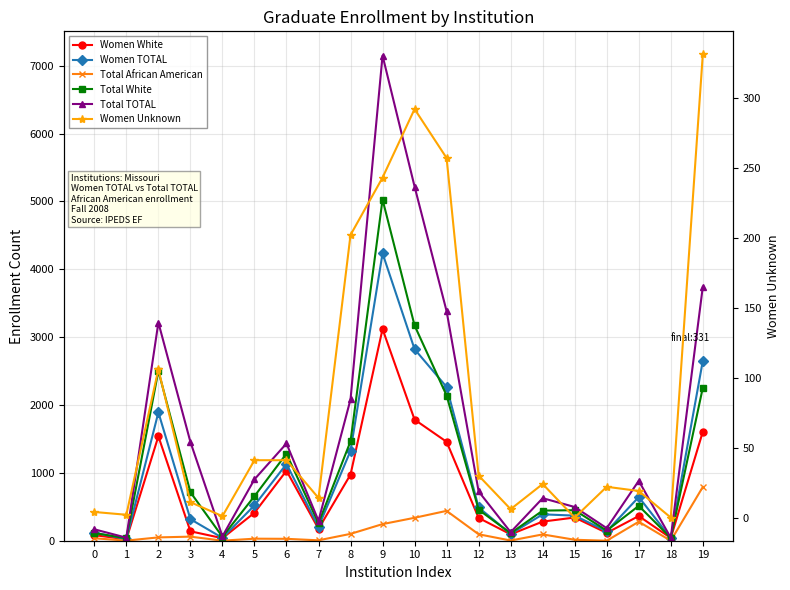

Where is the first local minimum for Women Unknown?

1